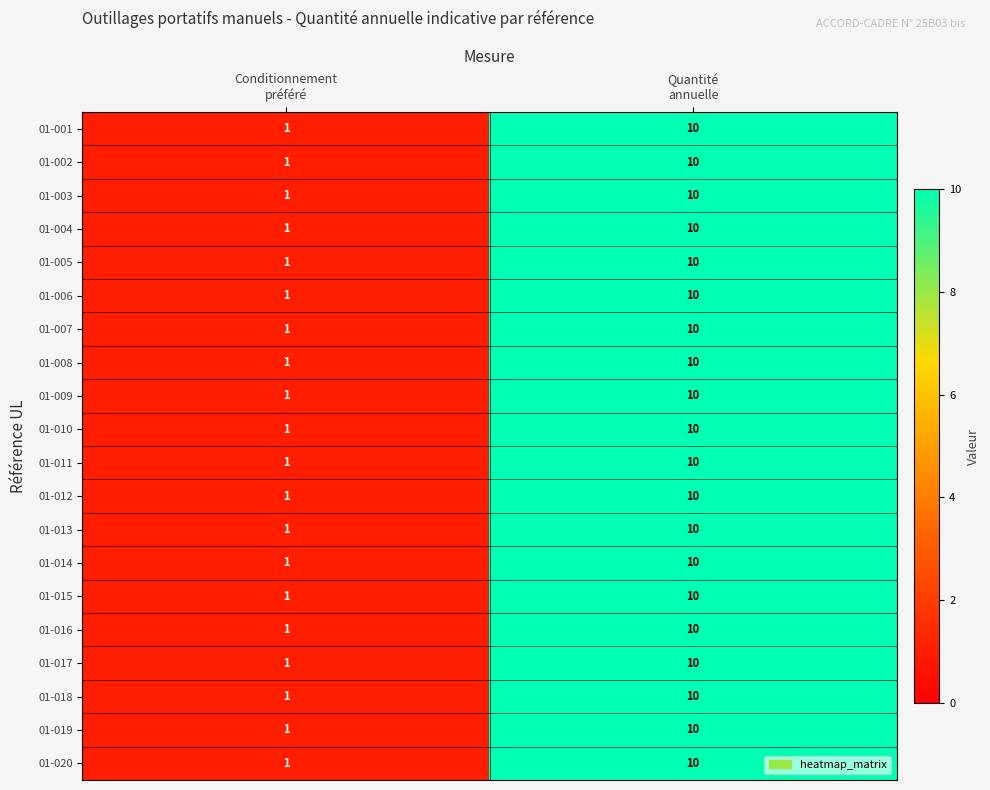

Which label corresponds to the smallest value in the chart?

Conditionnement
préféré